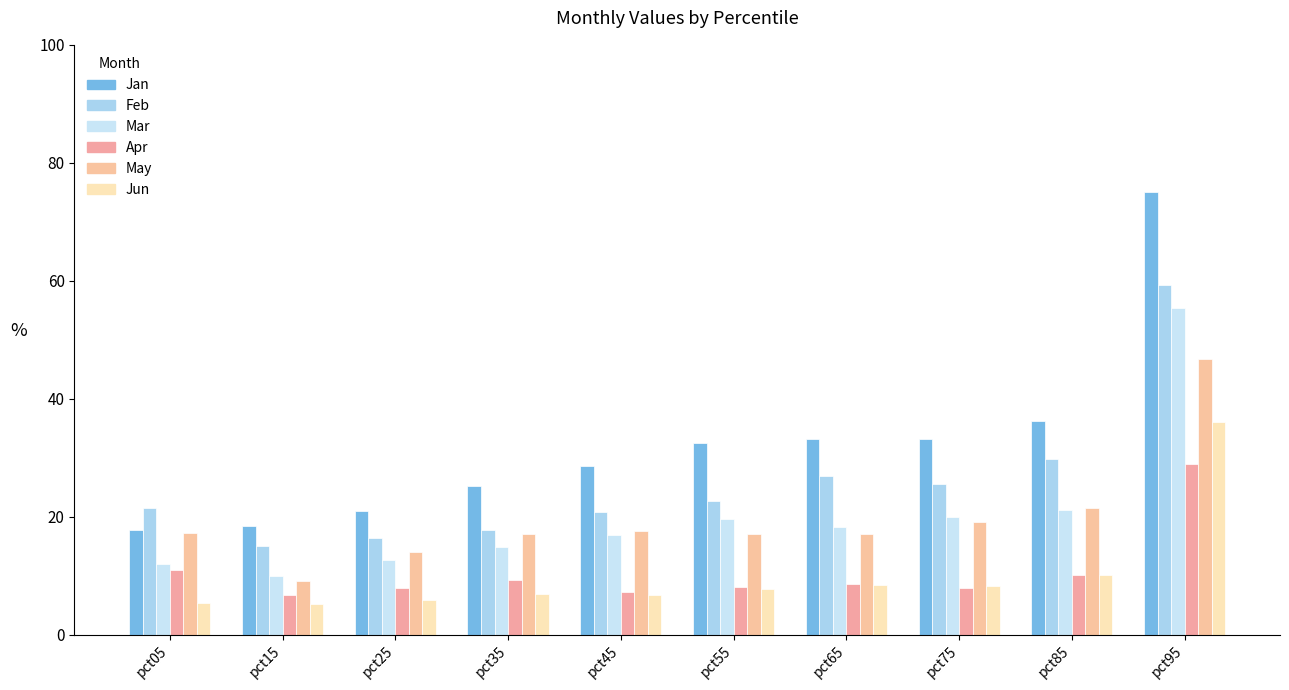

Count the number of categories in the chart.

10